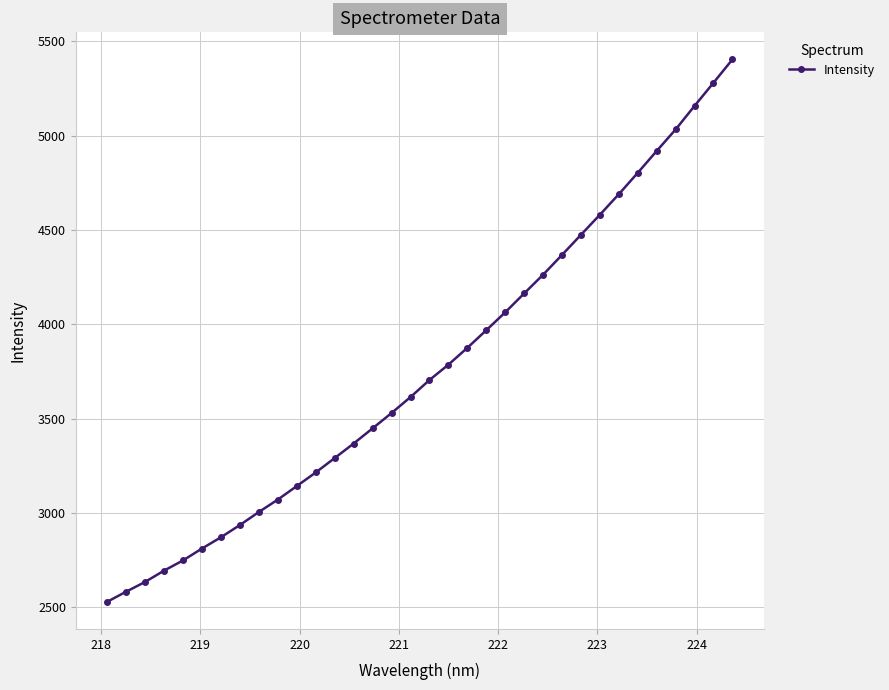

What is the value of the 13th point from the left?

3291.3